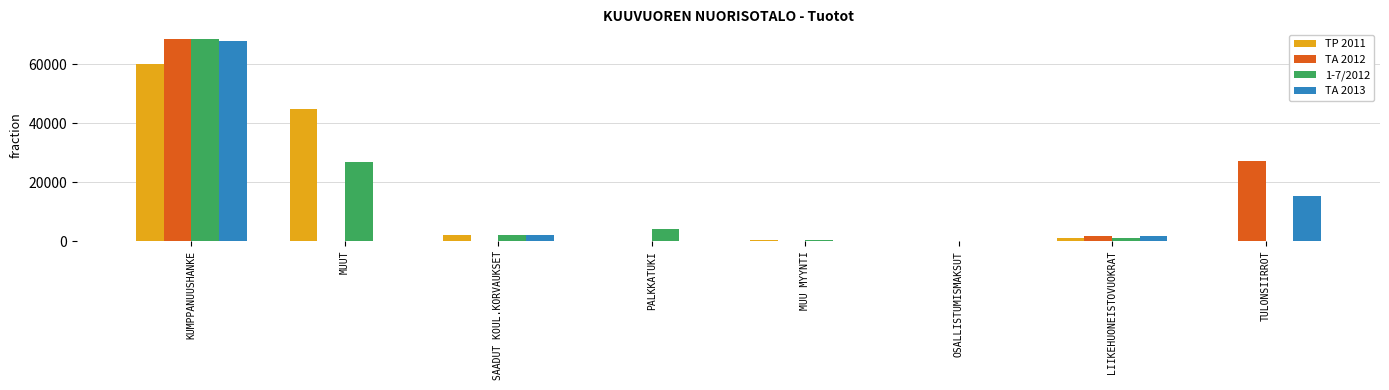

At which category does the chart reach its peak across all series?

KUMPPANUUSHANKE